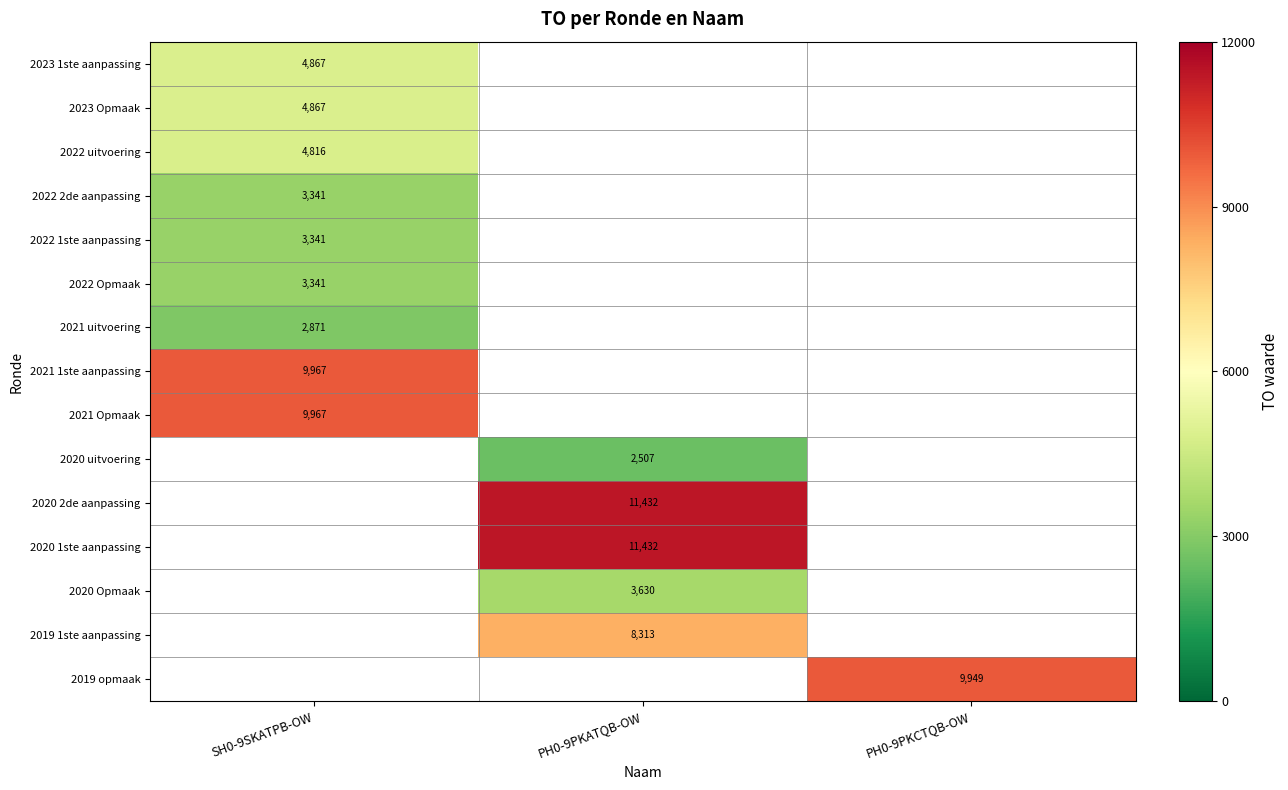

The value of 2020 2de aanpassing at PH0-9PKATQB-OW is 2667. True or false?

False